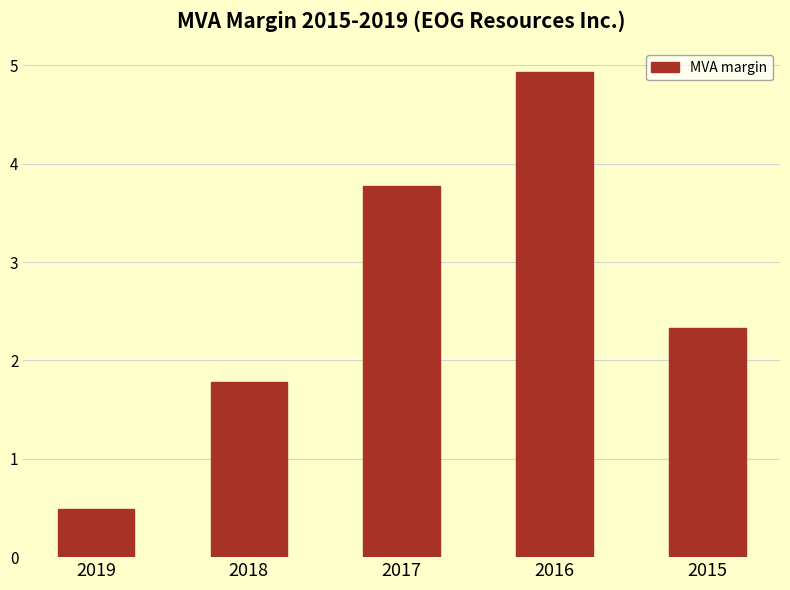

Does the chart contain stacked bars?

No